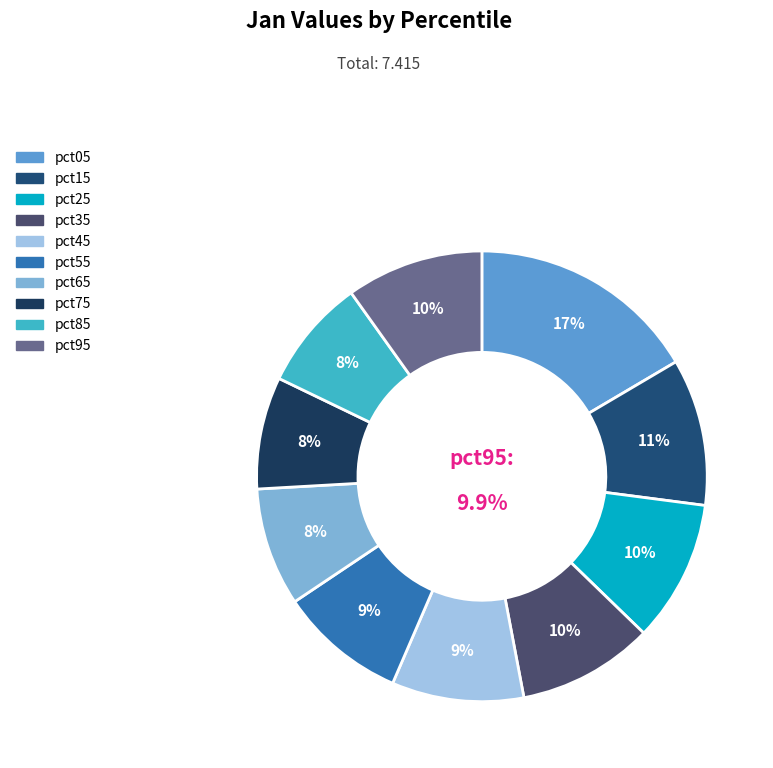

To the nearest percent, what is the combined percentage of pct45 and pct65?

18%